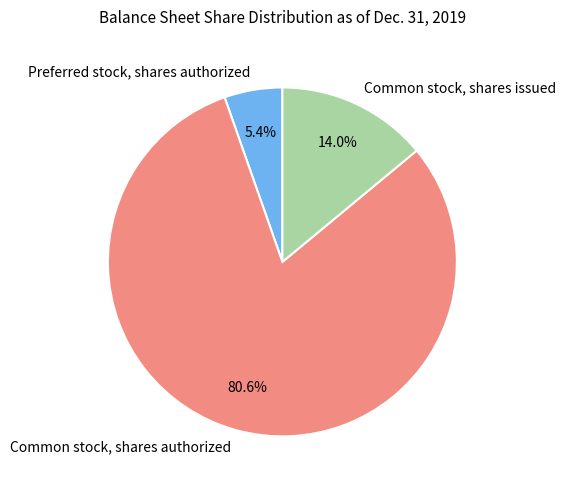

Rank the categories by value from highest to lowest.

Common stock, shares authorized, Common stock, shares issued, Preferred stock, shares authorized